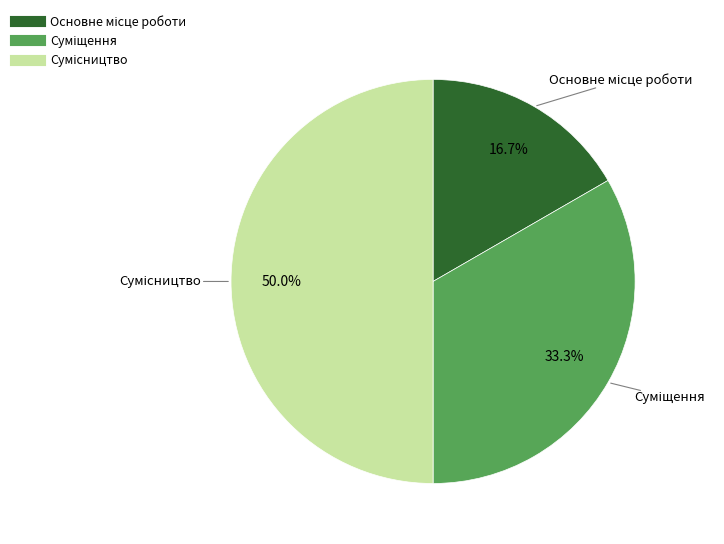

How many slices are in this pie chart?

3